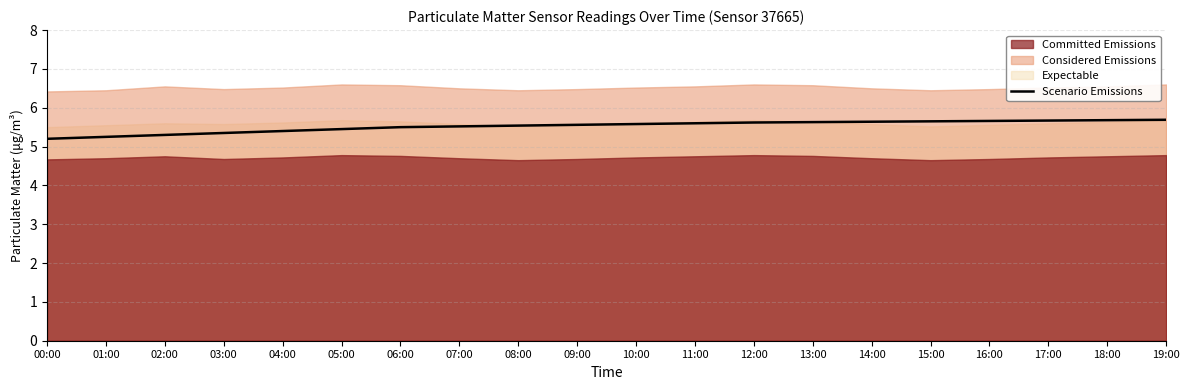

Which has a higher value, 14:00 or 09:00?

14:00